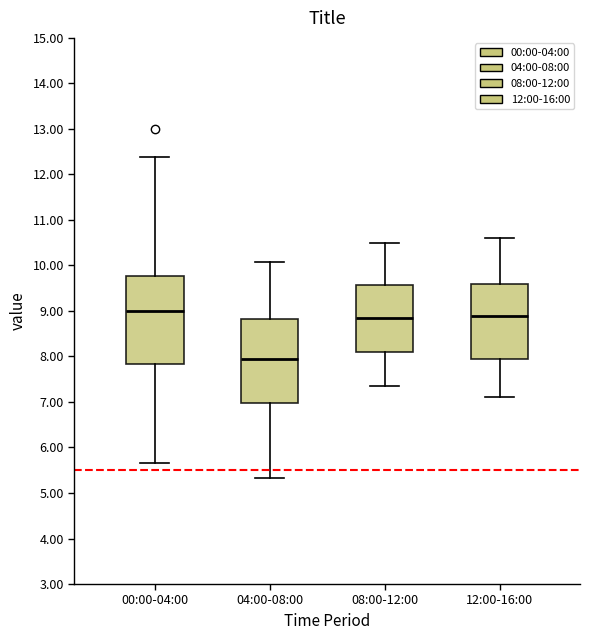

Where does the upper whisker of the box for 04:00-08:00 end on the y-axis? The values are not printed on the chart, so give them approximately, as read against the axis.

10.1